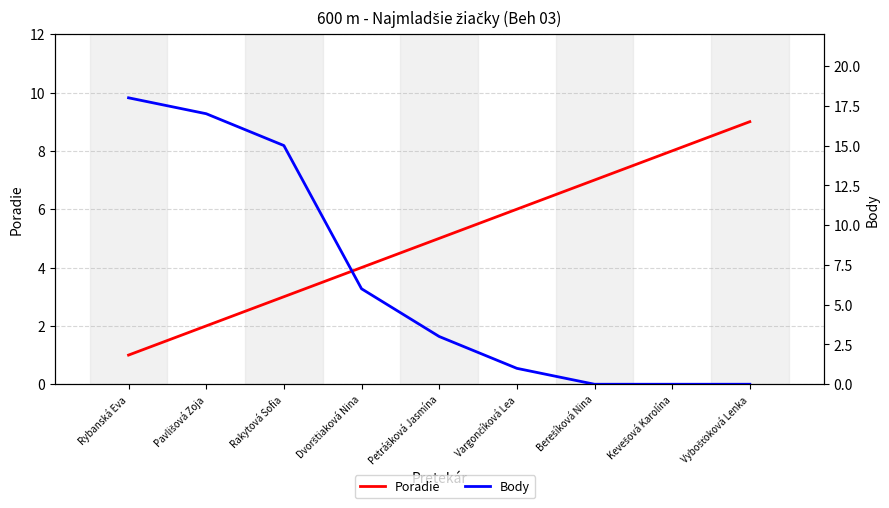

Where do Poradie and Body first cross each other?

Dvorštiaková Nina and Petrášková Jasmína